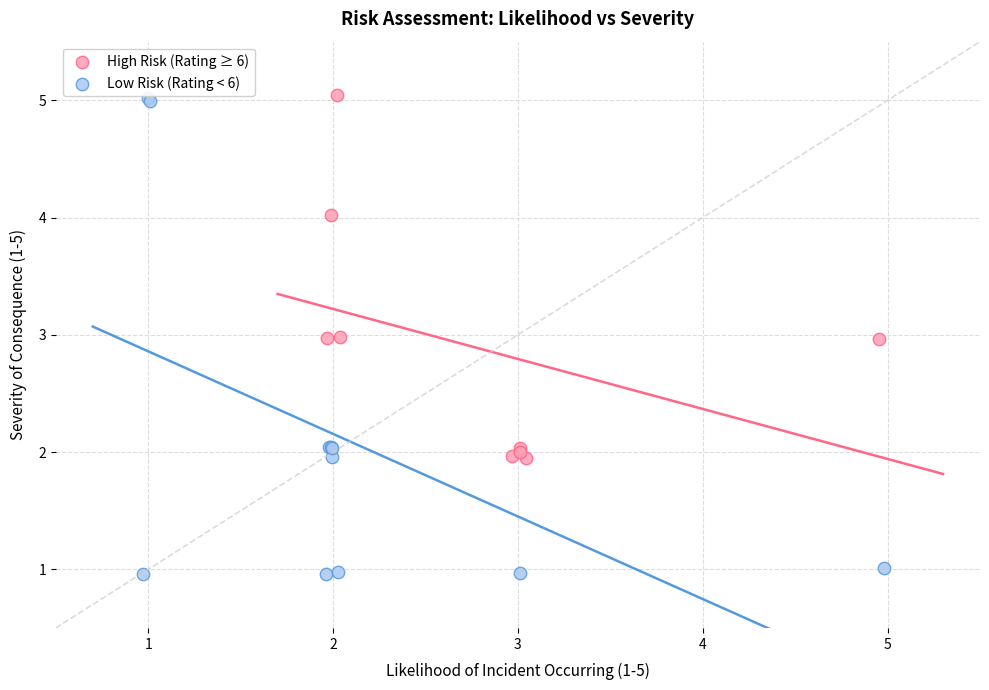

Which series has the widest spread of Y values?

Low Risk (Rating < 6)